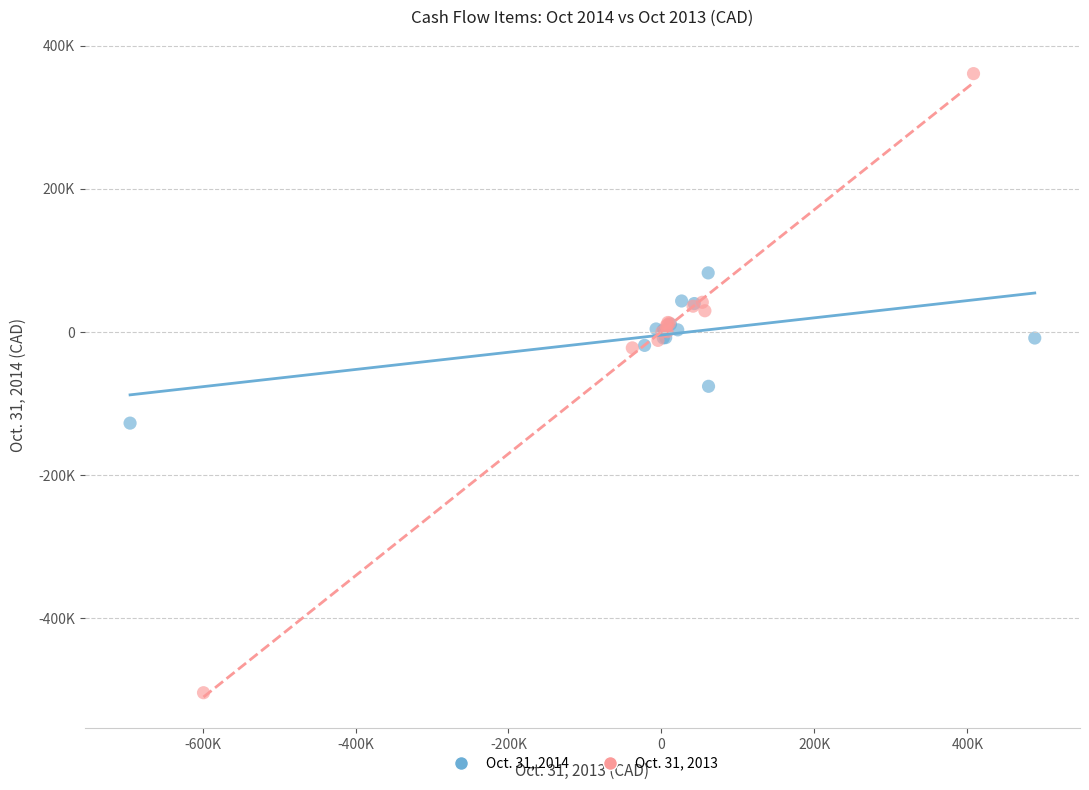

What are all the series names shown in the legend?

Oct. 31, 2014, Oct. 31, 2013